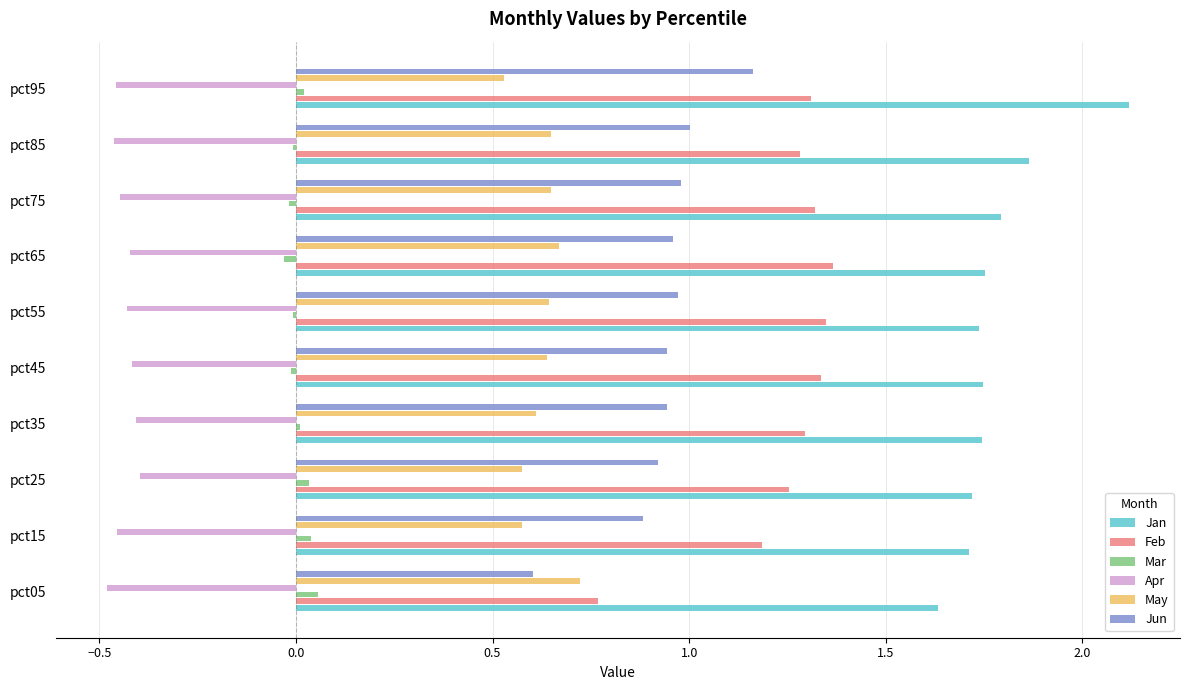

Which series changed the most between pct05 and pct85?

Feb